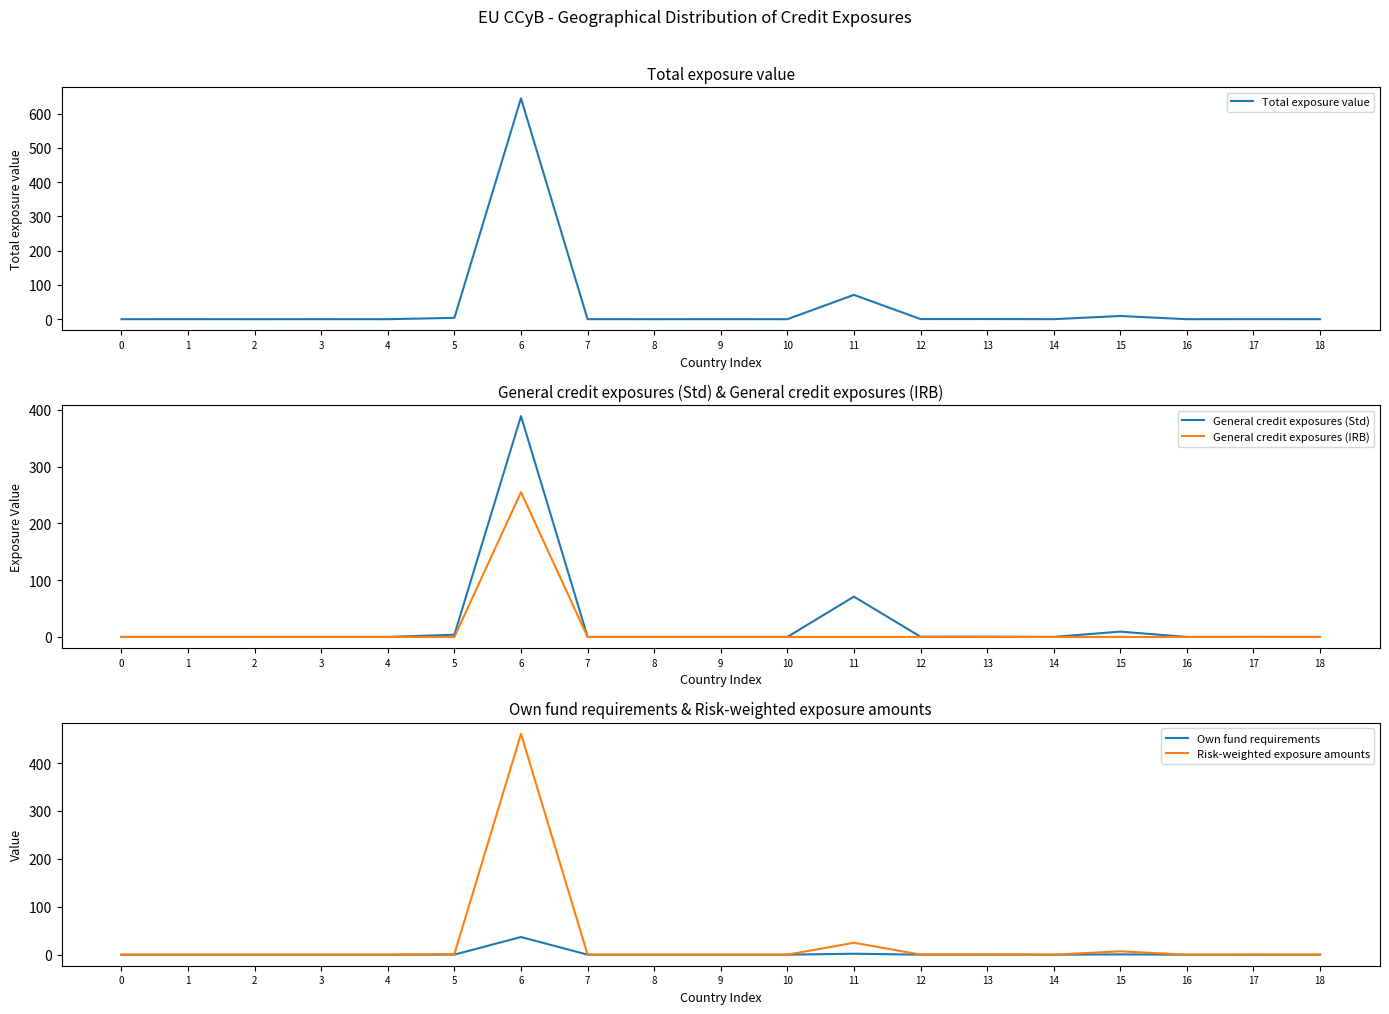

True or false: Total exposure value and General credit exposures (IRB) cross at least once.

False